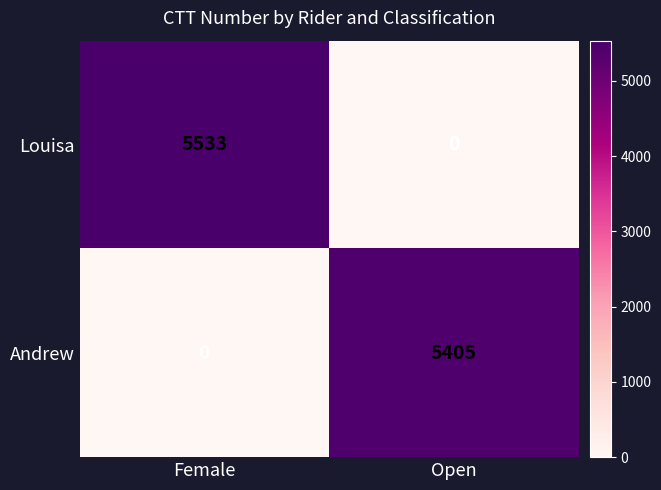

What is the difference between the highest and lowest values at Female?

5533